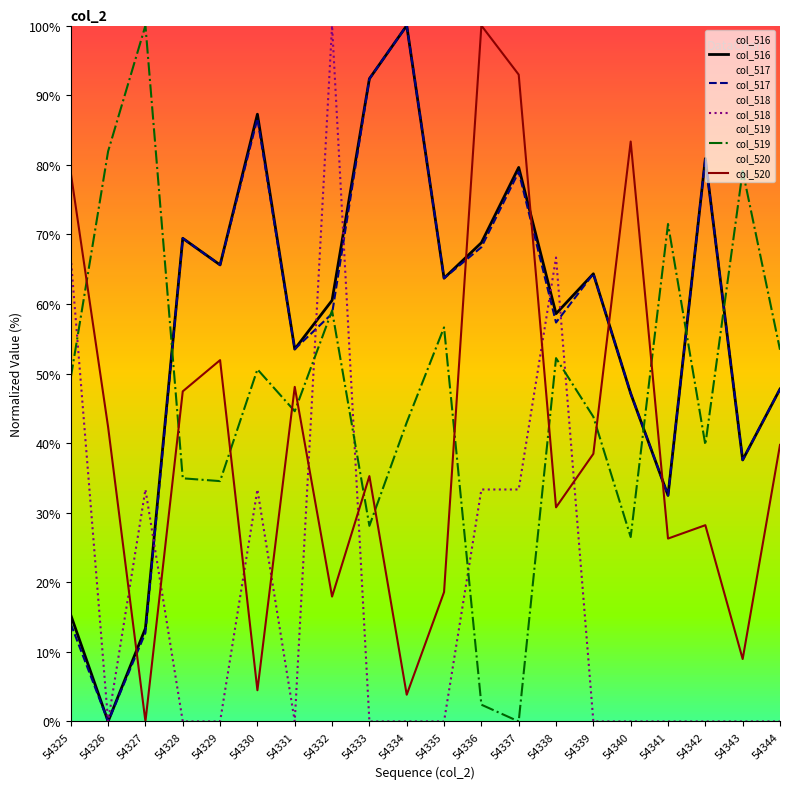

True or false: col_517 and col_519 intersect in this chart.

True